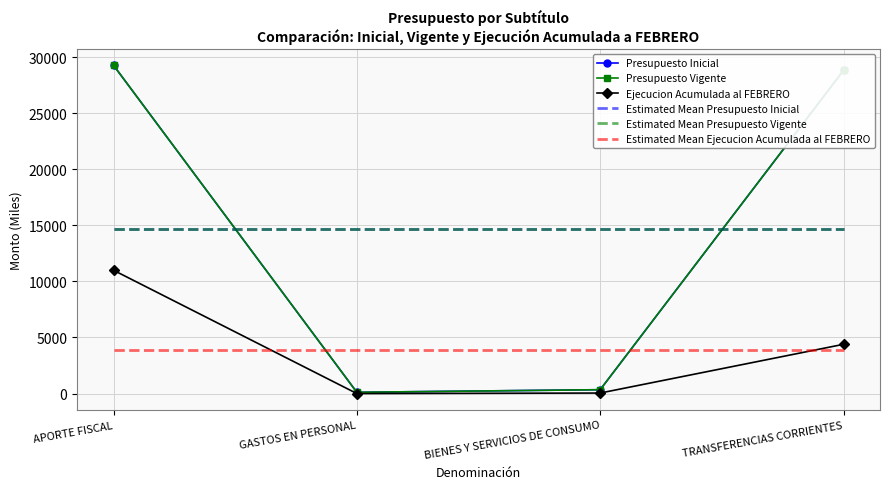

Reading left to right, what are all the values shown in this chart?

Presupuesto Inicial: 29281	112	344	28825
Presupuesto Vigente: 29281	112	344	28825
Ejecucion Acumulada al FEBRERO: 10998	0	45	4392